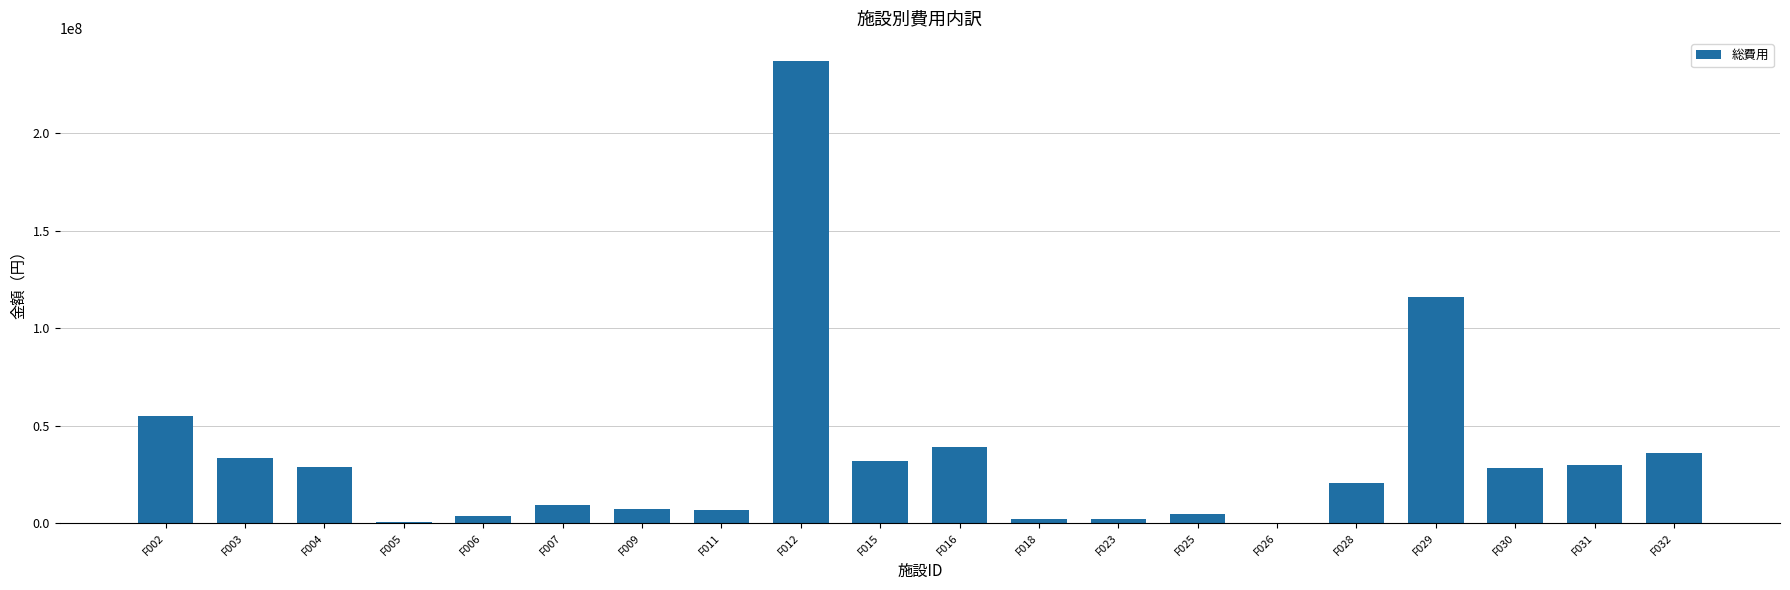

What is the maximum value shown in the chart?

237101899